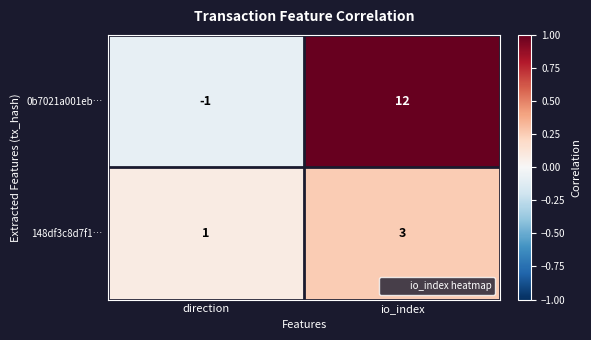

Count the number of categories in the chart.

2